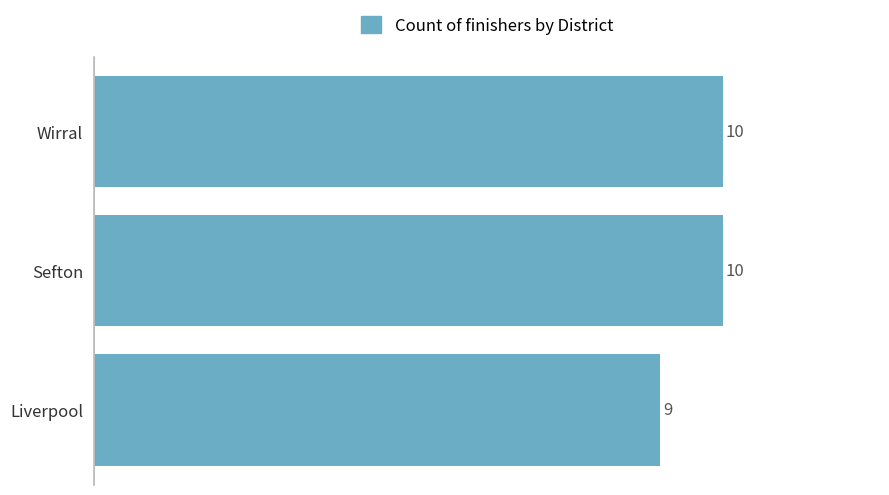

Between Liverpool and Sefton, which is larger?

Sefton